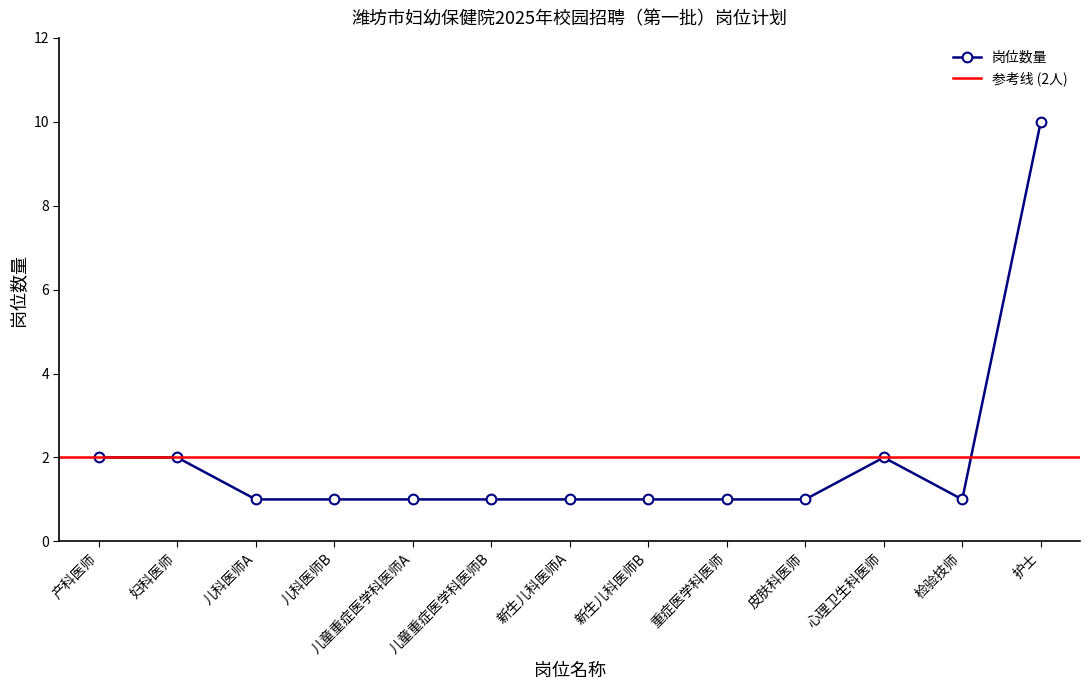

Rank the categories by value from highest to lowest.

护士, 产科医师, 妇科医师, 心理卫生科医师, 儿科医师A, 儿科医师B, 儿童重症医学科医师A, 儿童重症医学科医师B, 新生儿科医师A, 新生儿科医师B, 重症医学科医师, 皮肤科医师, 检验技师